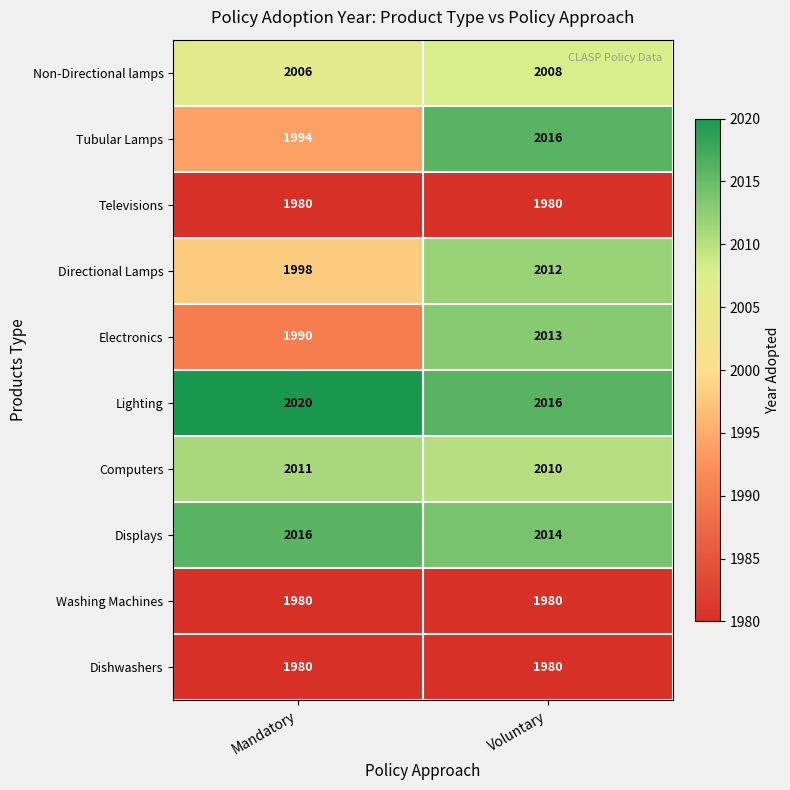

Is the value of Computers at Mandatory greater than the value of Electronics at Mandatory?

Yes